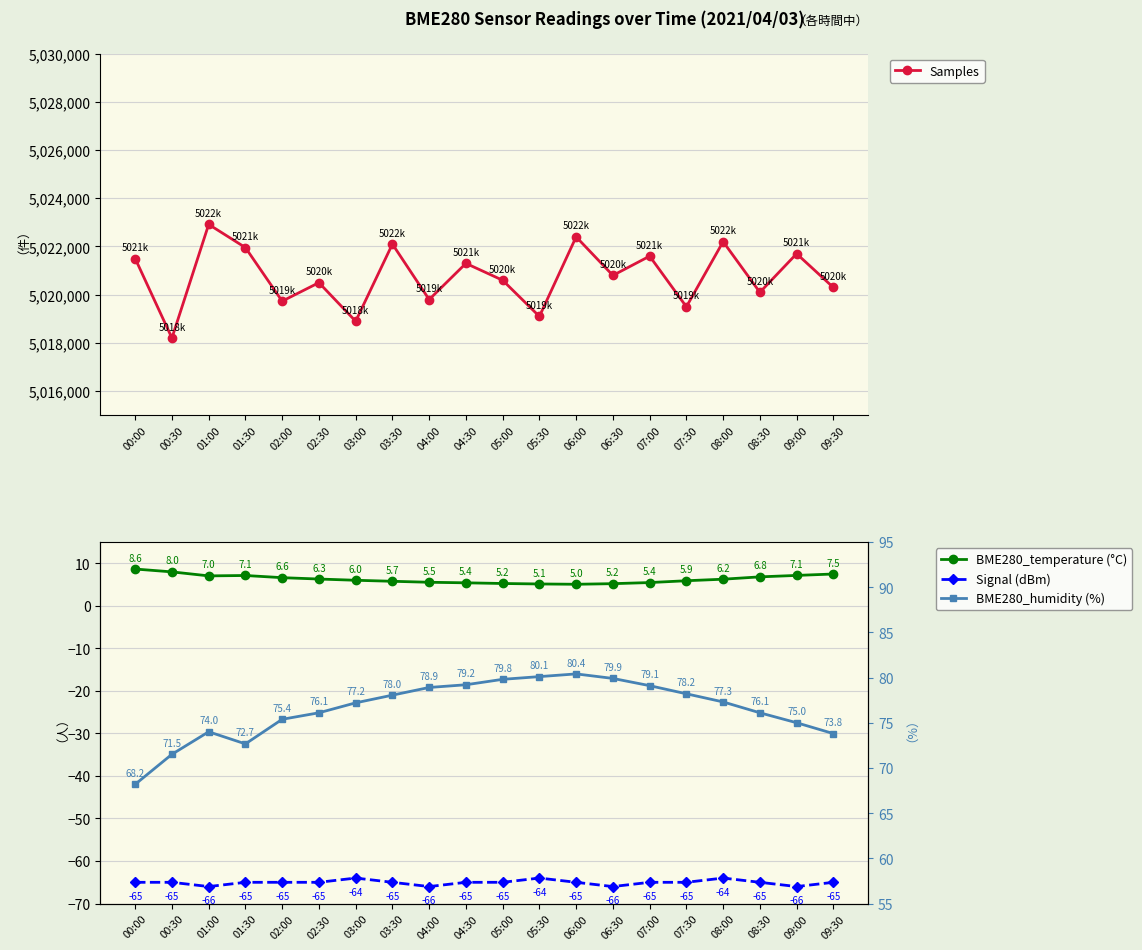

Where is Samples nearest to the value 5020560?

05:00